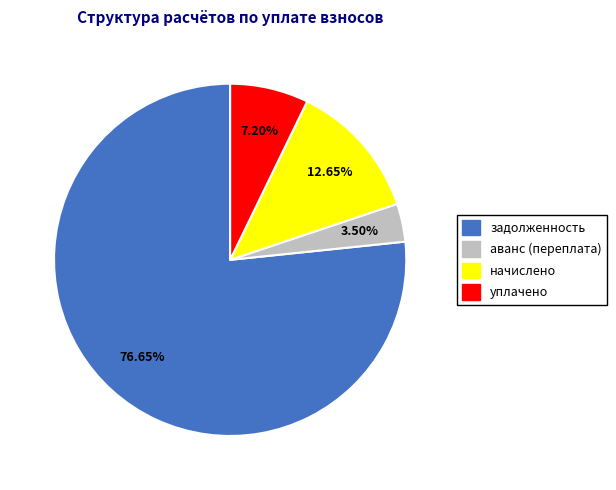

Does any single category account for the majority?

Yes